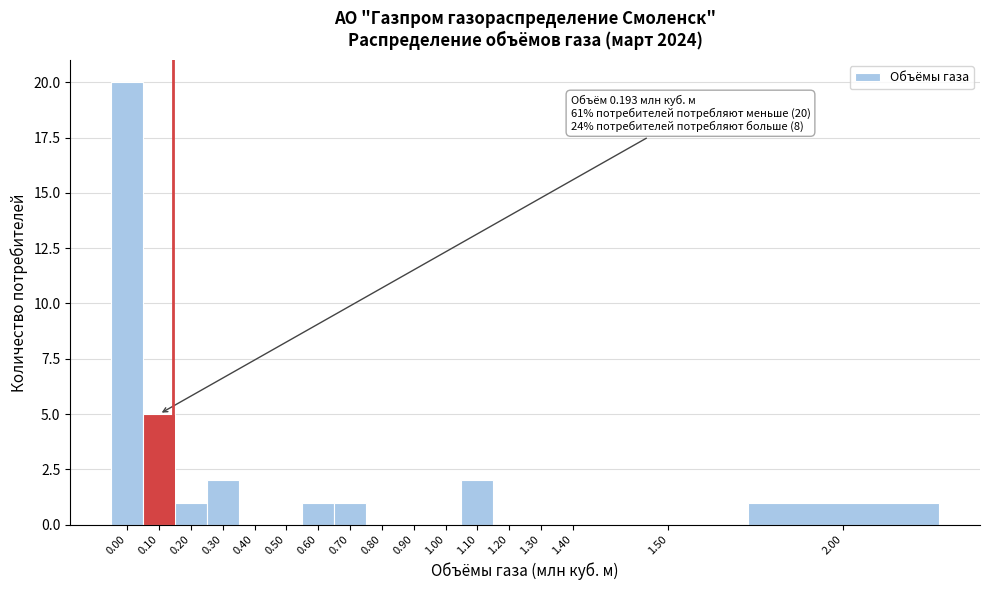

Reading left to right, extract all data points from this chart.

0.00=20	0.10=5	0.20=1	0.30=2	0.40=0	0.50=0	0.60=1	0.70=1	0.80=0	0.90=0	1.00=0	1.10=2	1.20=0	1.30=0	1.40=0	1.50=0	2.00=1